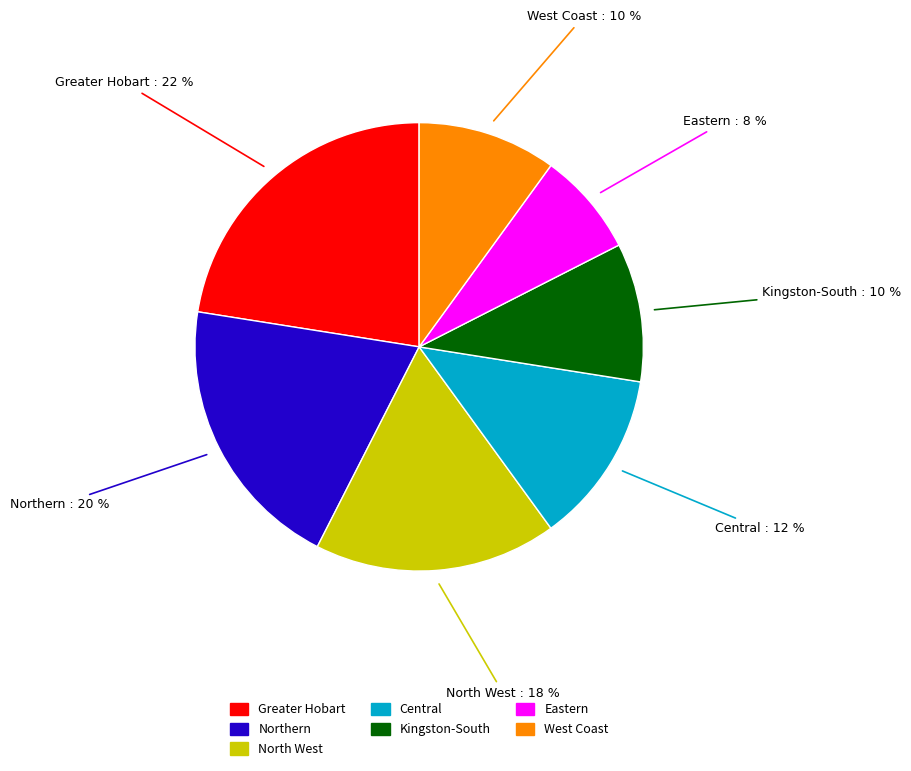

Is there a majority slice in this chart?

No